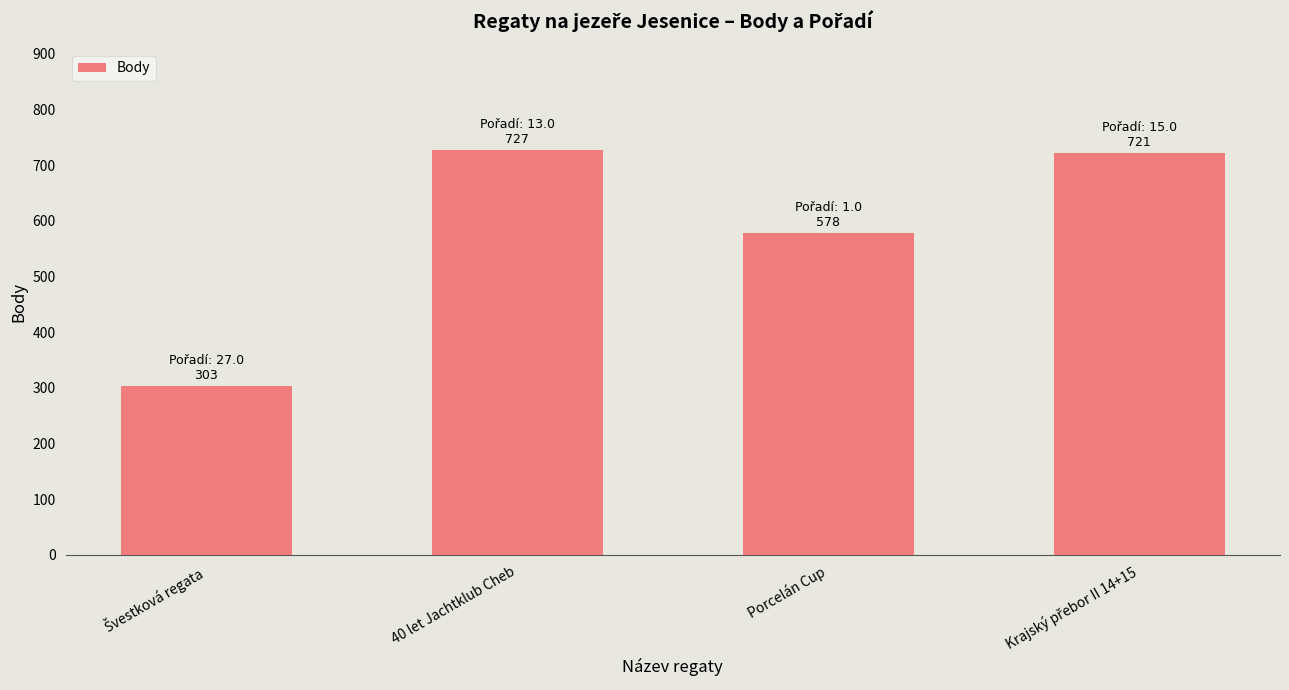

Where is the data nearest to the value 515?

Porcelán Cup